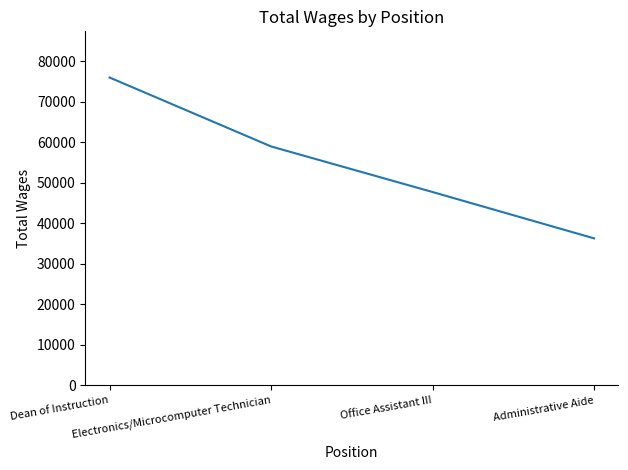

What is the change in value from Electronics/Microcomputer Technician to Administrative Aide?

-22681